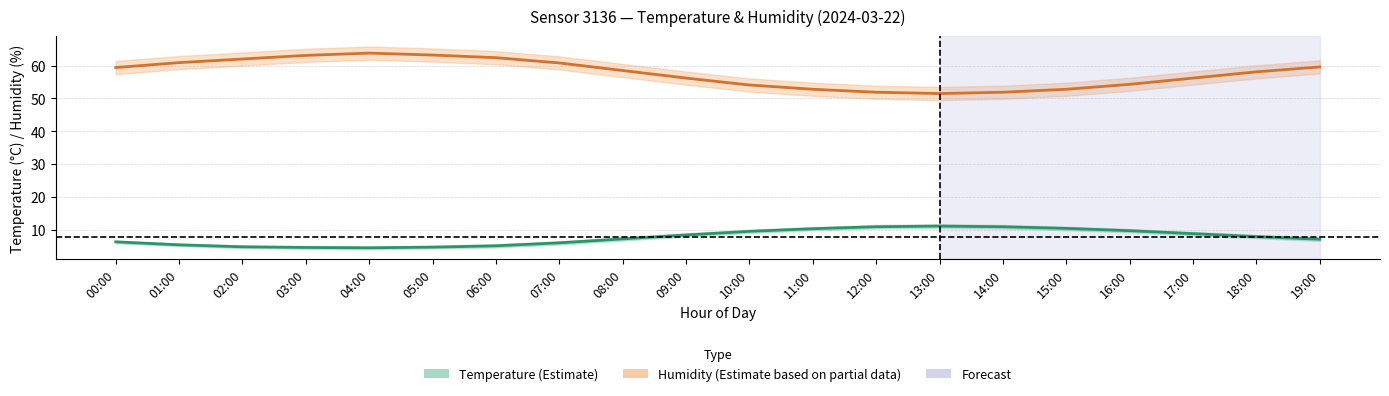

How many lines are shown in the chart?

2